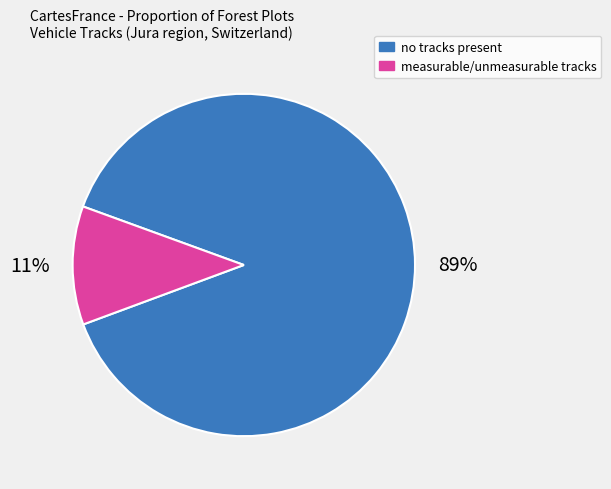

Does any single category account for the majority?

Yes